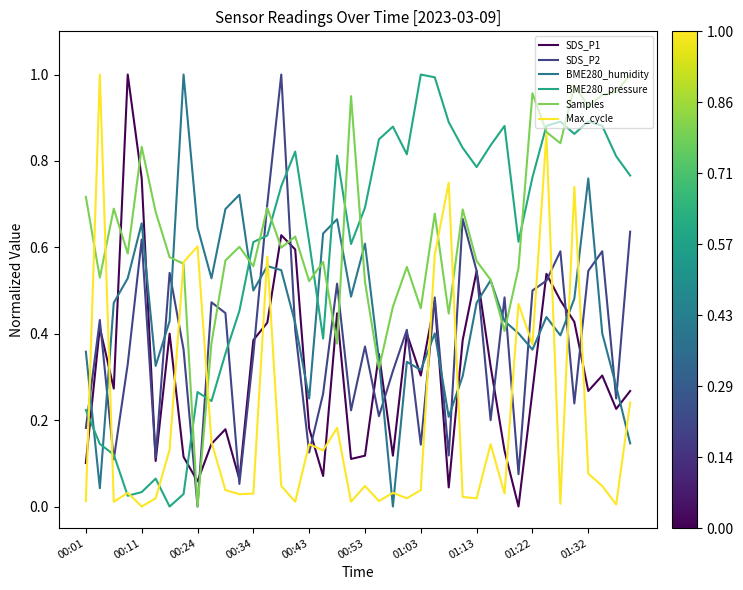

After their last crossing, which series has the higher values: SDS_P2 or BME280_humidity?

SDS_P2